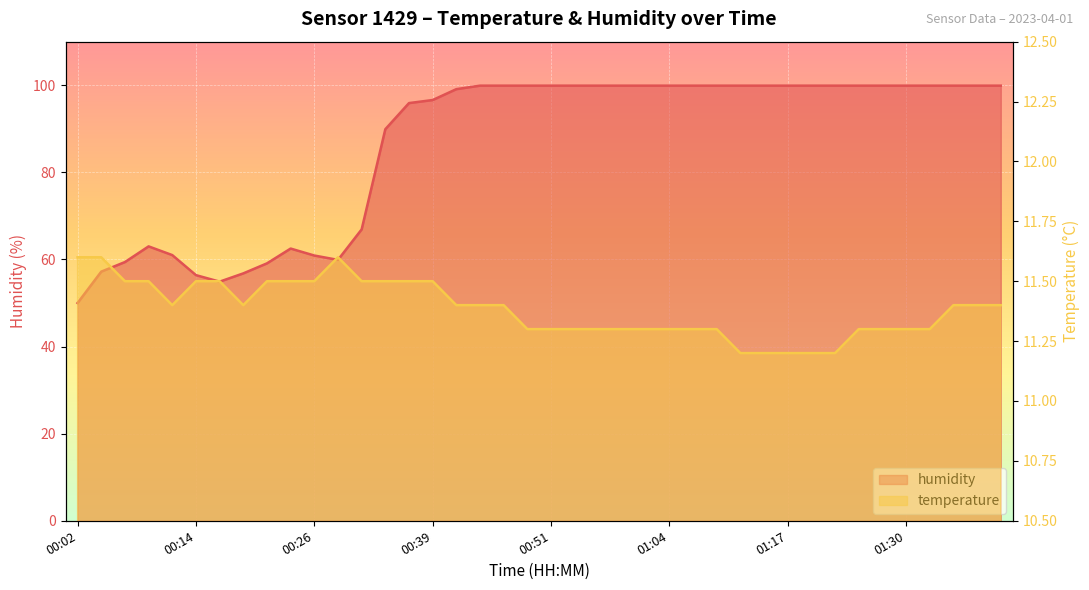

List the series in order of their overall mean, highest first.

humidity, temperature